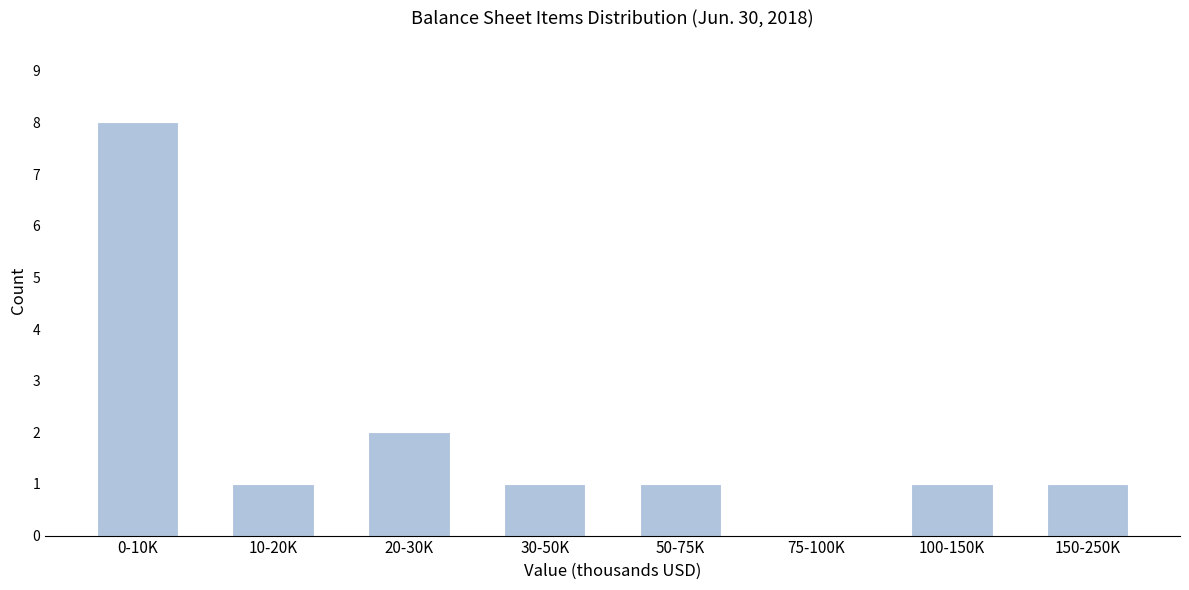

Reading left to right, what are all the values shown in this chart?

0-10K=8	10-20K=1	20-30K=2	30-50K=1	50-75K=1	75-100K=0	100-150K=1	150-250K=1